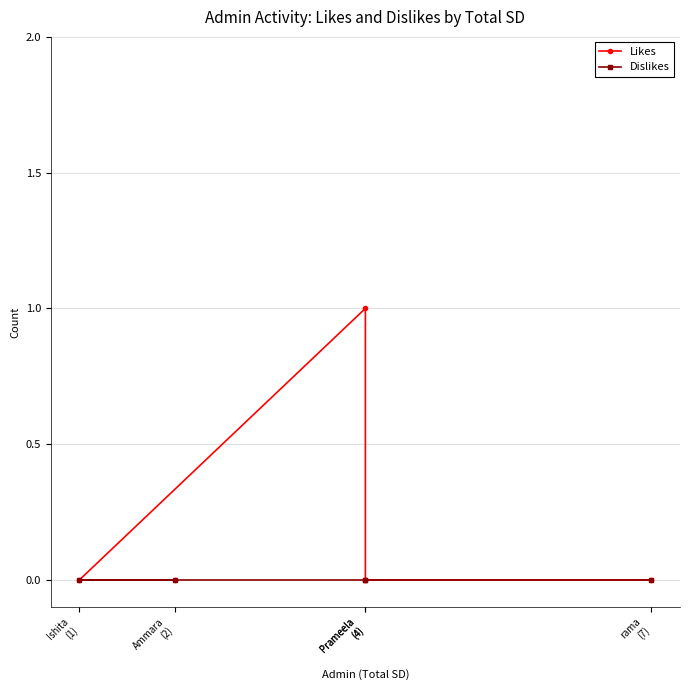

Reading right to left, what are all the values shown in this chart?

Likes: 0	0	1	0	0
Dislikes: 0	0	0	0	0